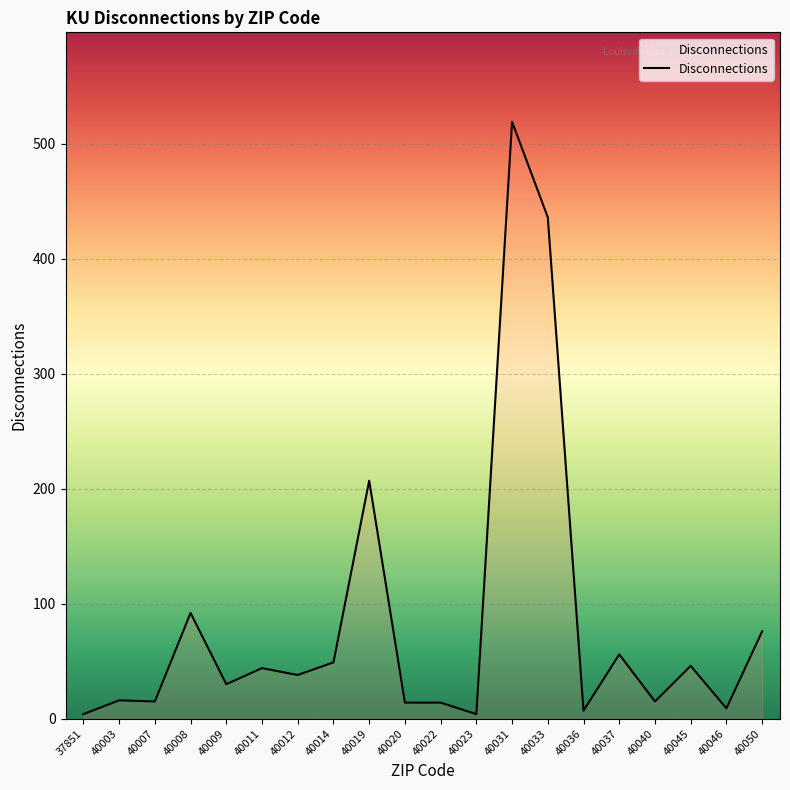

What is the greatest value displayed?

519